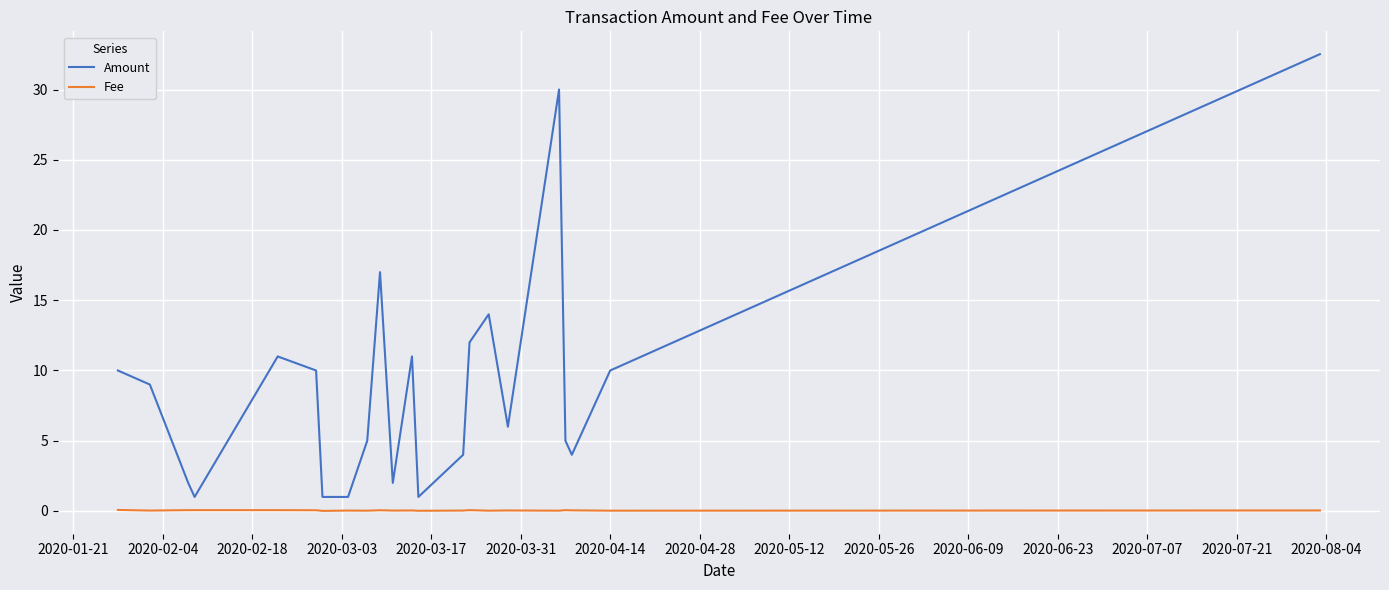

List the series in order of their peak value, lowest first.

Fee, Amount